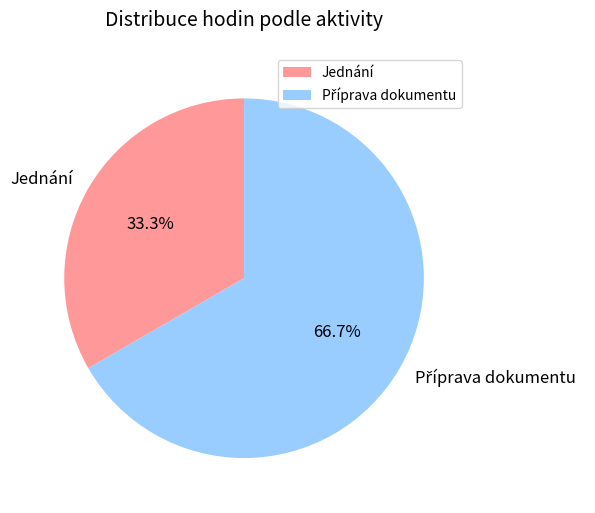

Count the number of slices in the pie.

2